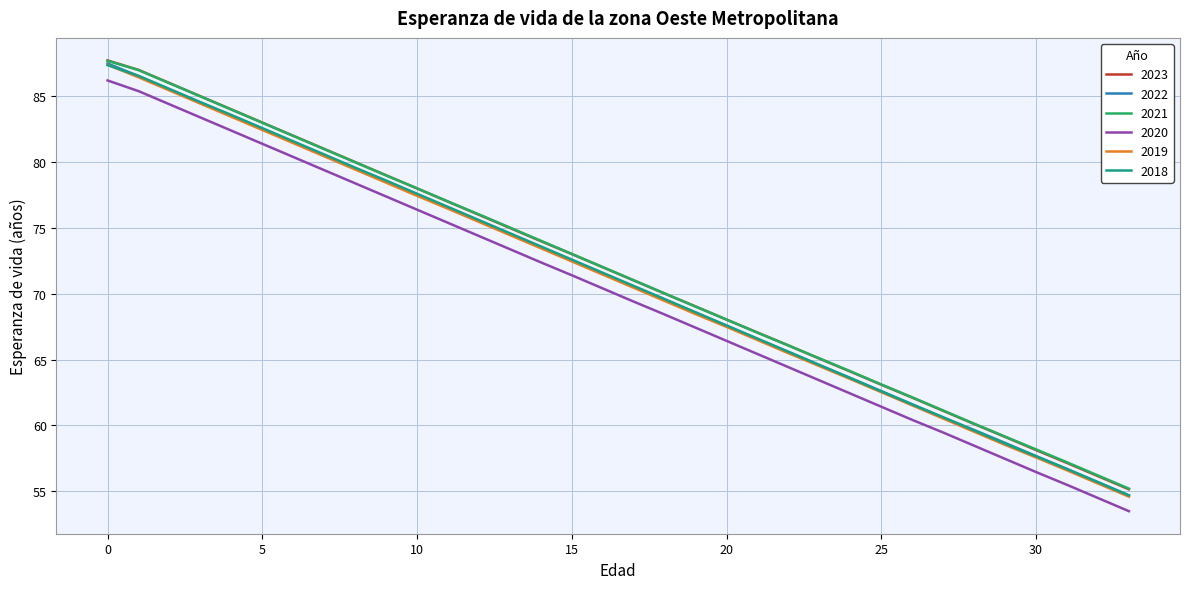

What is the greatest value displayed?

87.7